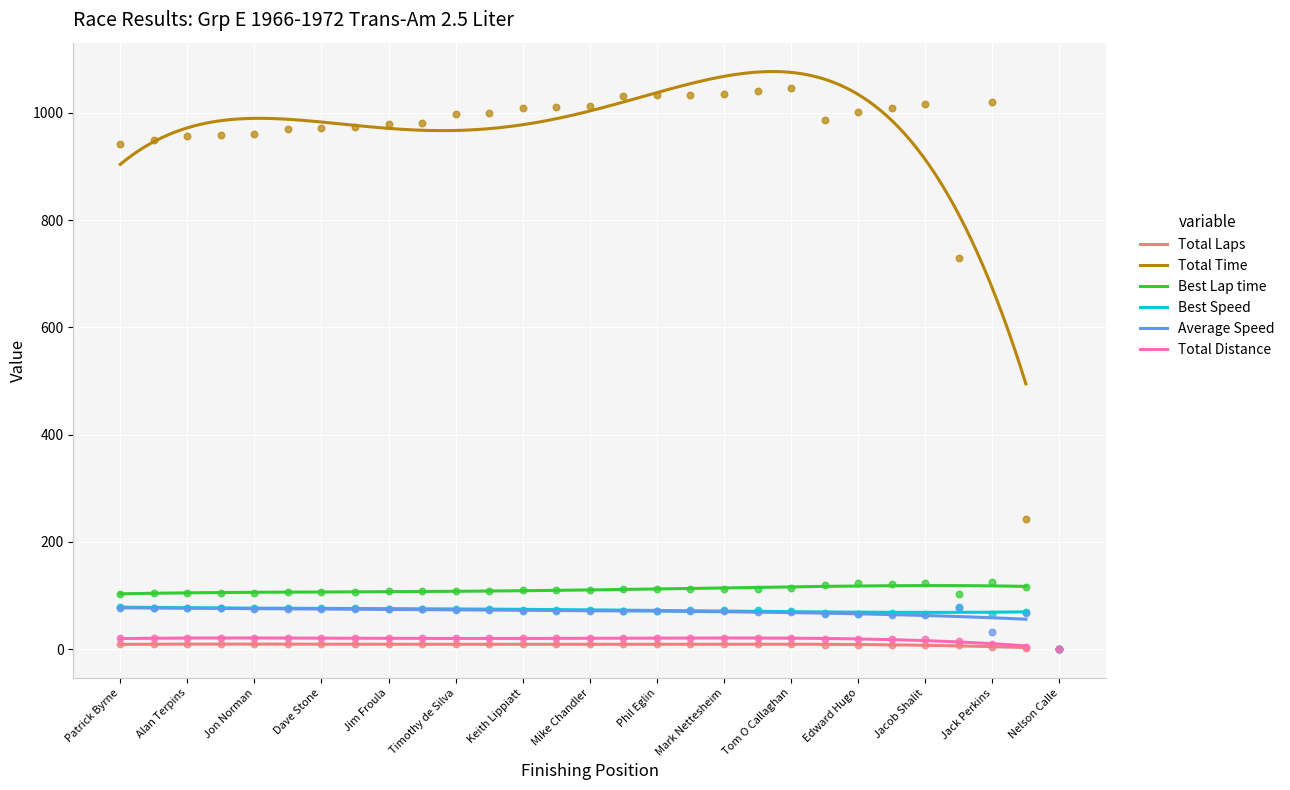

Is the value of Total Laps at Edward Hugo greater than the value of Total Distance at Bruce McKean?

Yes